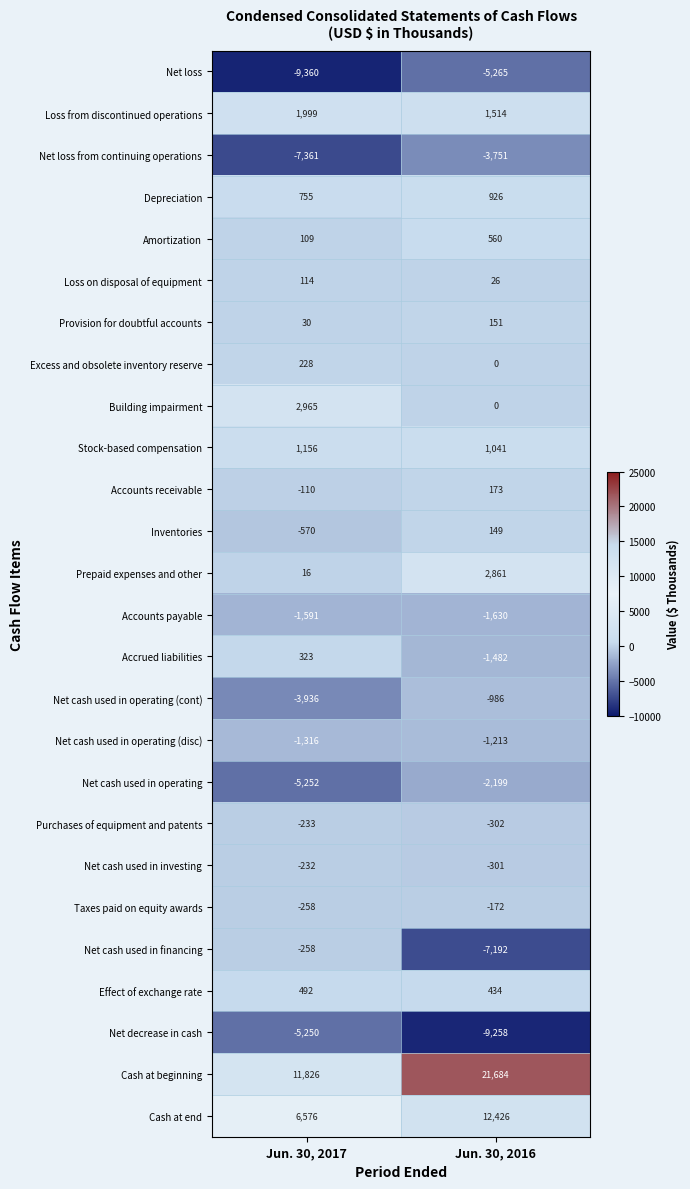

Which series has the largest total across all categories?

Cash at beginning